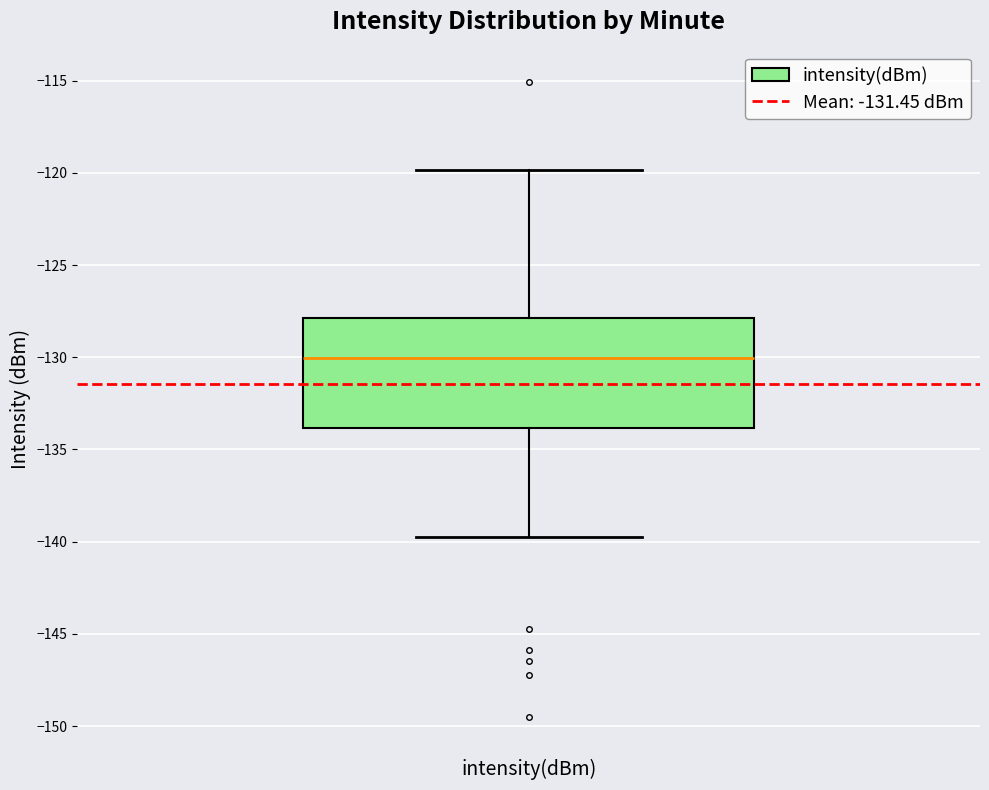

Read this box plot against the y-axis: the position of the median line, the range covered by the box, and the ends of both whiskers. The values are not printed on the chart, so give them approximately, as read against the axis.

median -130, box -134 to -128, whiskers -140 to -120